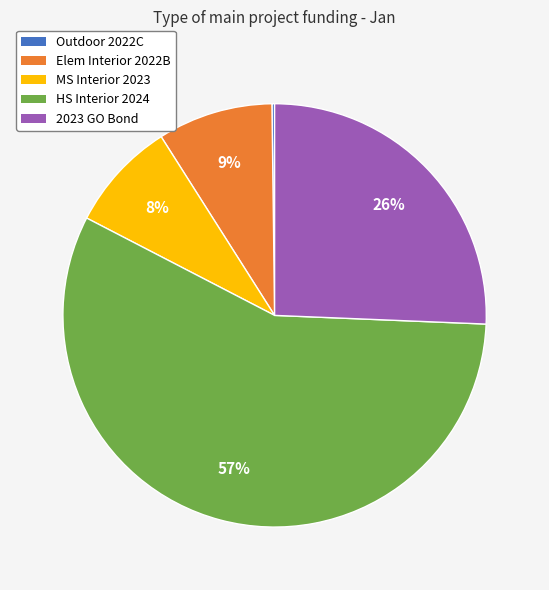

Which has a higher value, Elem Interior 2022B or HS Interior 2024?

HS Interior 2024